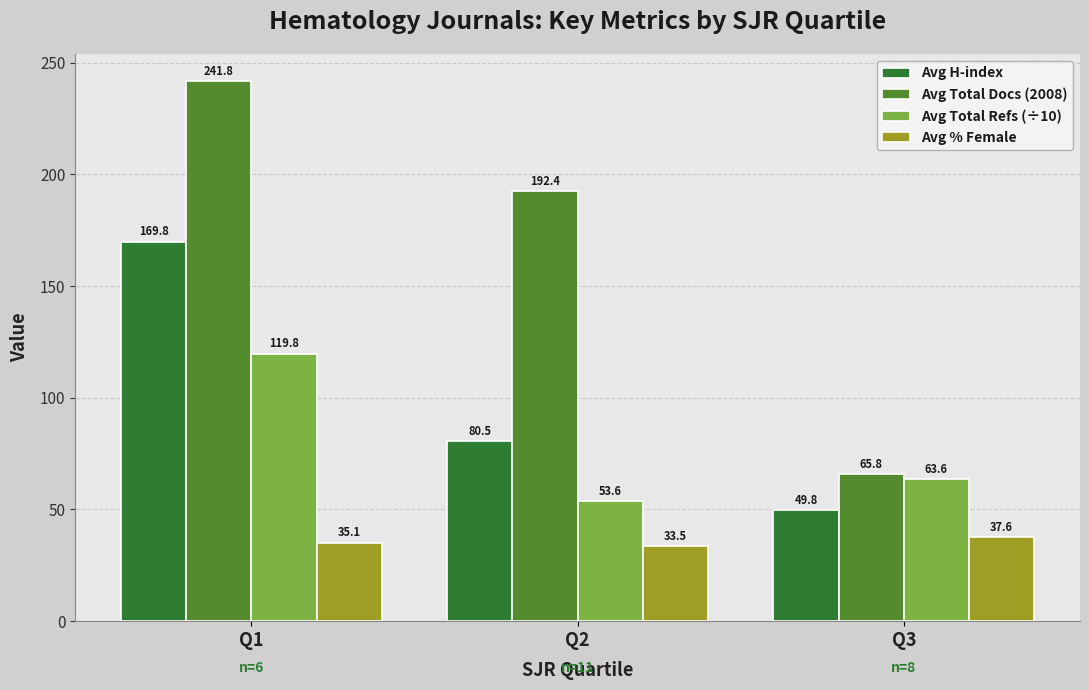

Where does the Avg H-index series first go above 80?

Q1